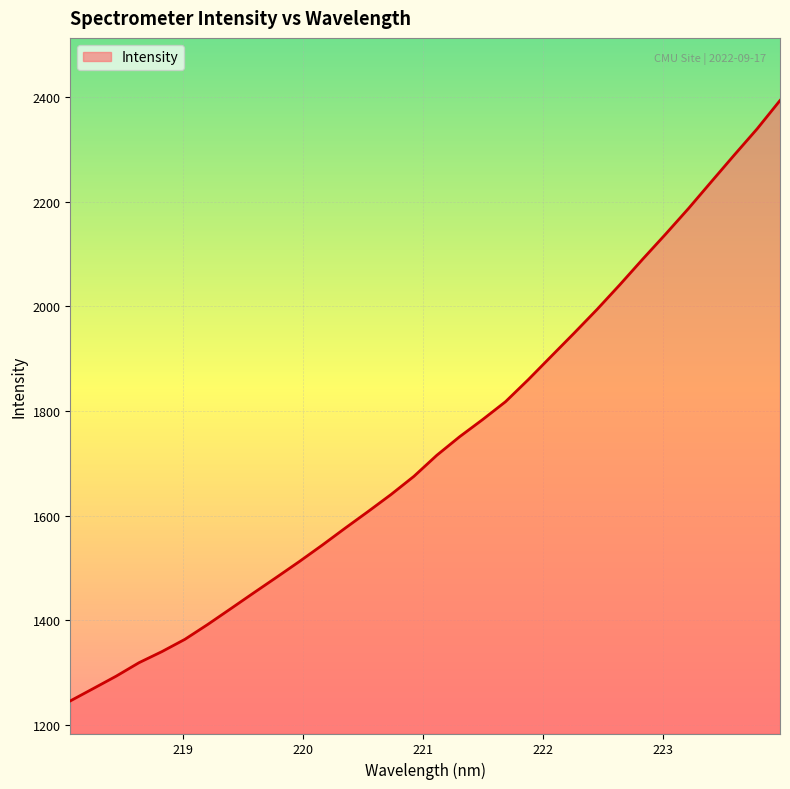

What is the difference between the maximum and minimum values?

1148.1